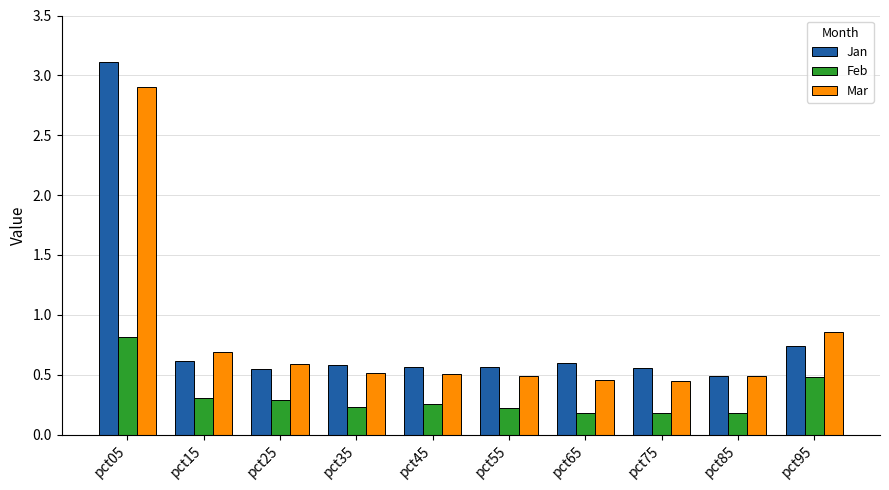

Which label corresponds to the largest value in the chart?

pct05